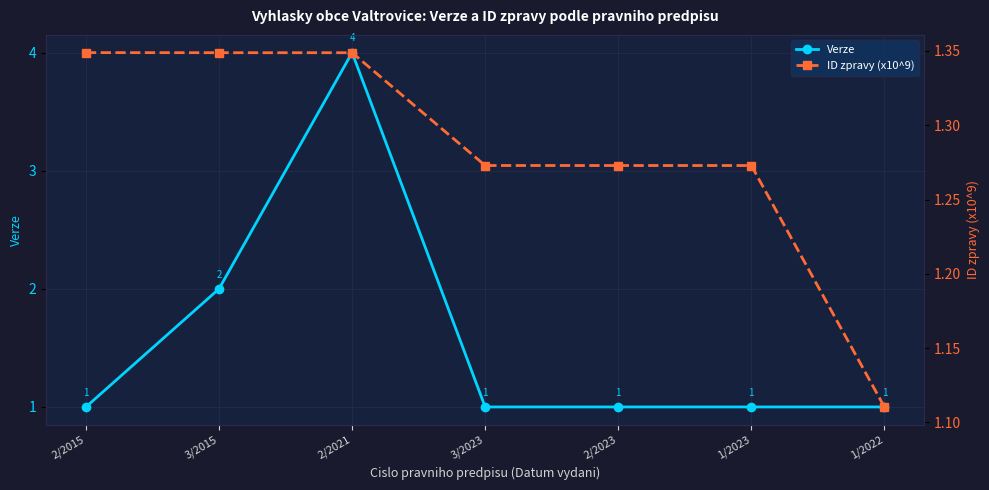

Between 1/2022 and 2/2021, which is larger?

2/2021